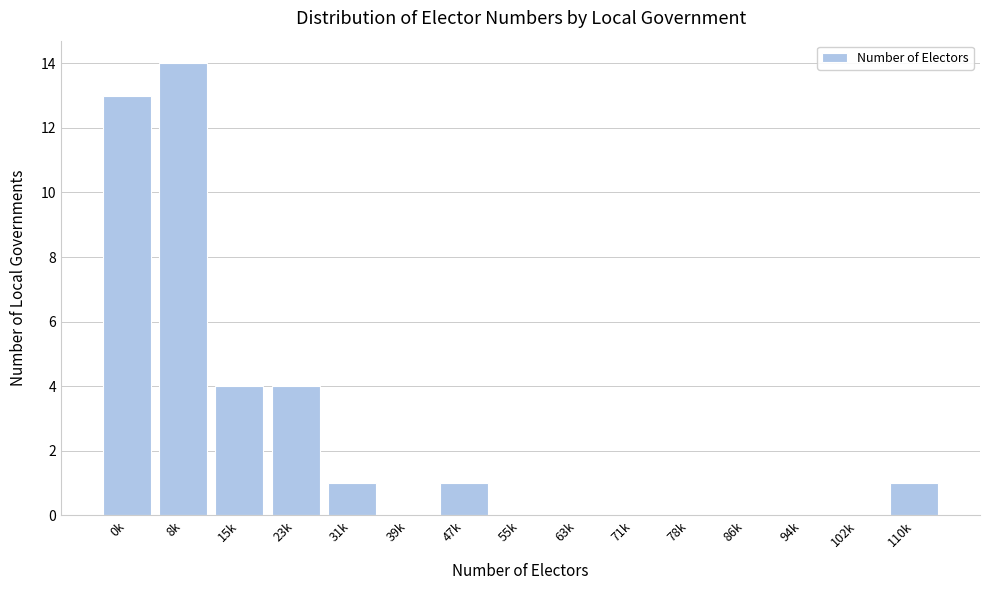

Reading left to right, list all the values displayed in this chart.

0k=13	8k=14	15k=4	23k=4	31k=1	39k=0	47k=1	55k=0	63k=0	71k=0	78k=0	86k=0	94k=0	102k=0	110k=1